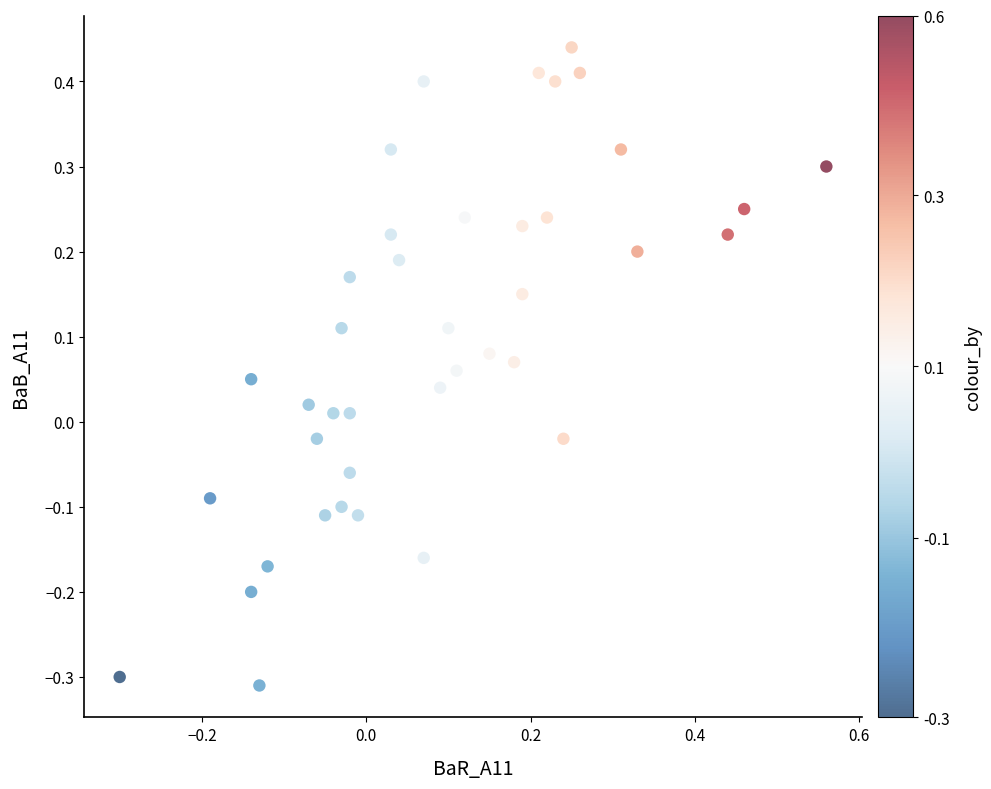

What is the range of X values (max minus min)?

0.9